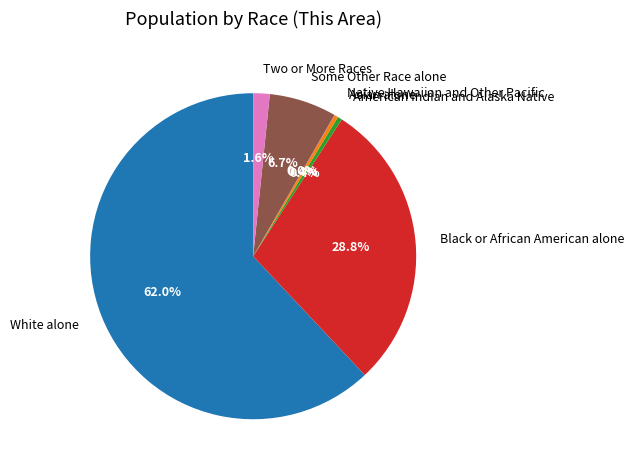

Is White alone the majority of the pie?

Yes